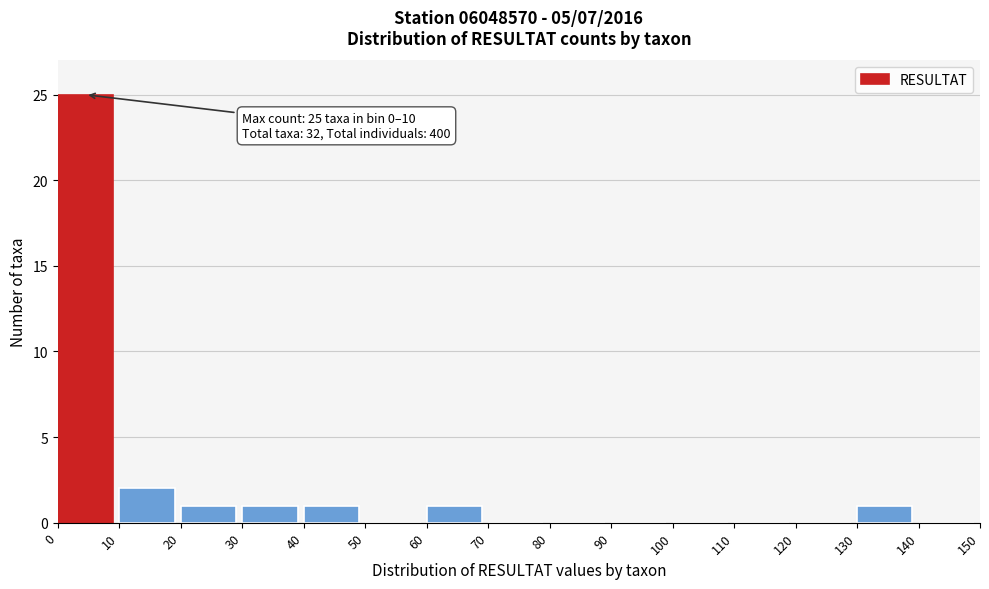

Which range on the x-axis has the tallest bar?

0 to 10